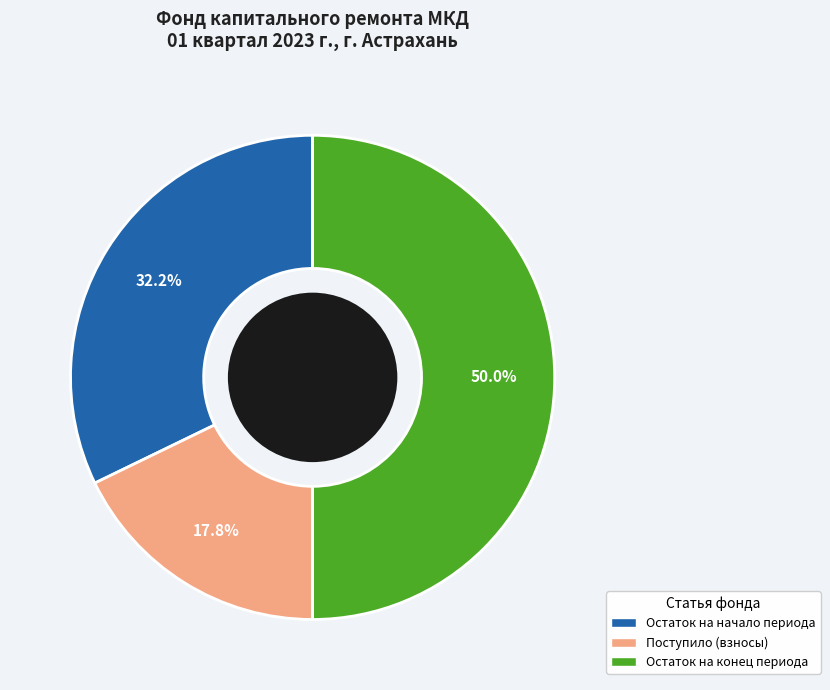

How many segments does this pie chart have?

3